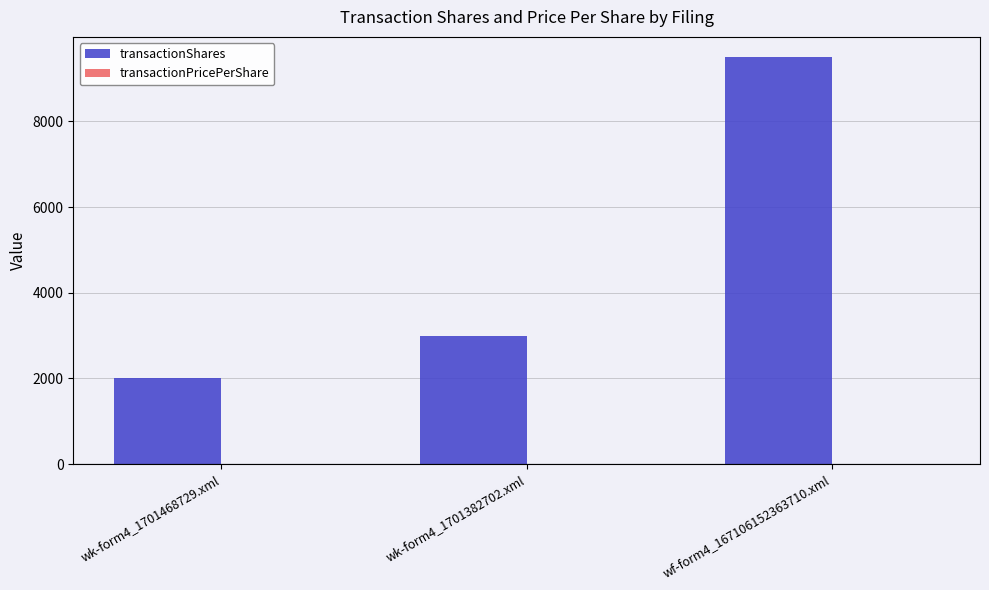

Are the bars grouped side by side (vs. stacked)?

Yes